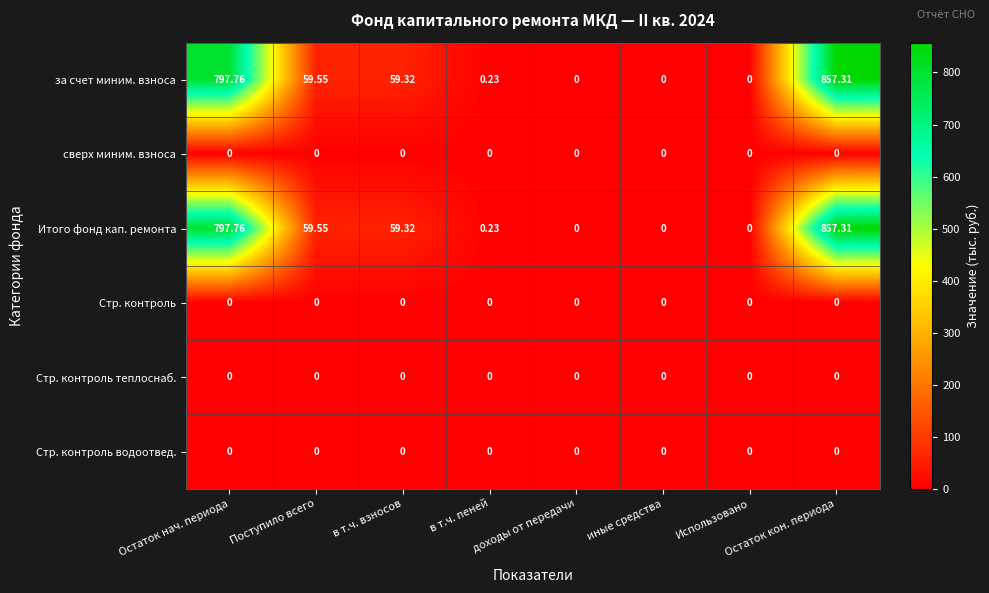

At which label is Итого фонд кап. ремонта closest to 428?

Поступило всего